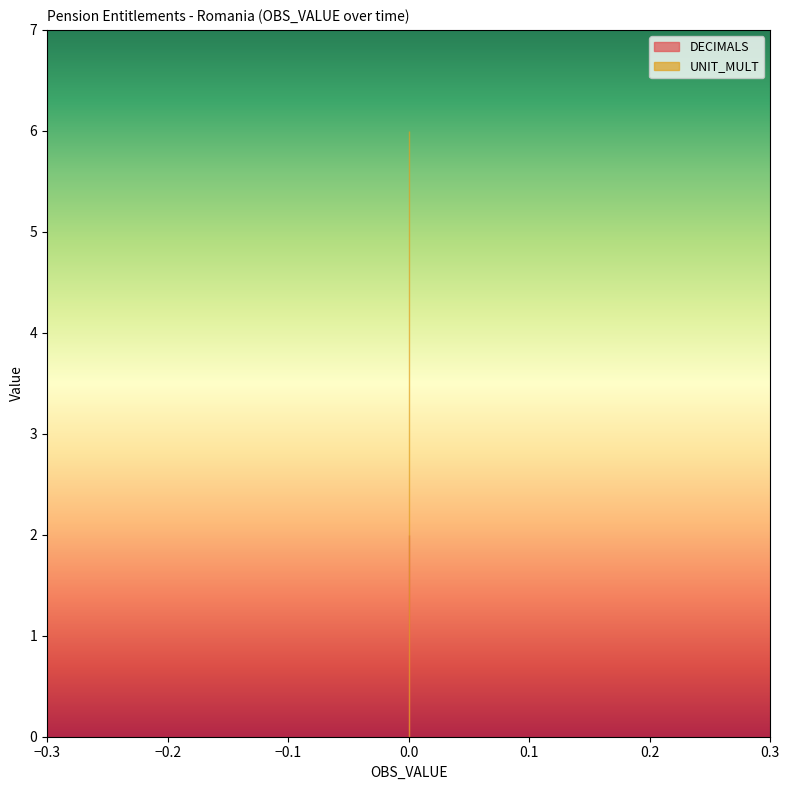

What is the sum of all UNIT_MULT values?

120